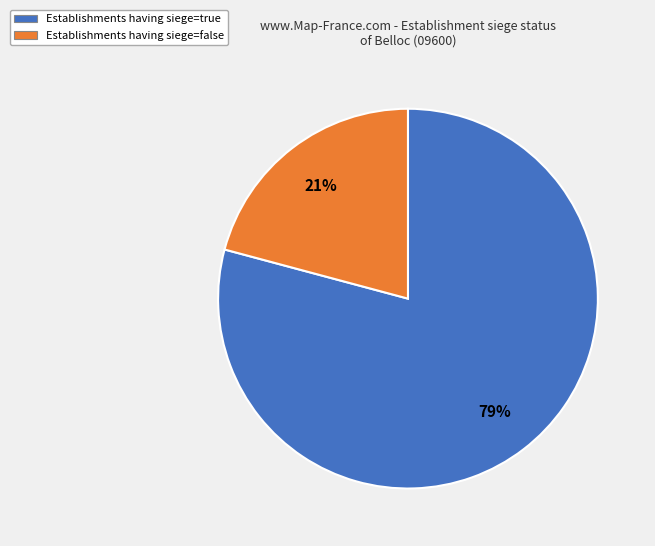

To the nearest percent, what is the average slice percentage?

50%